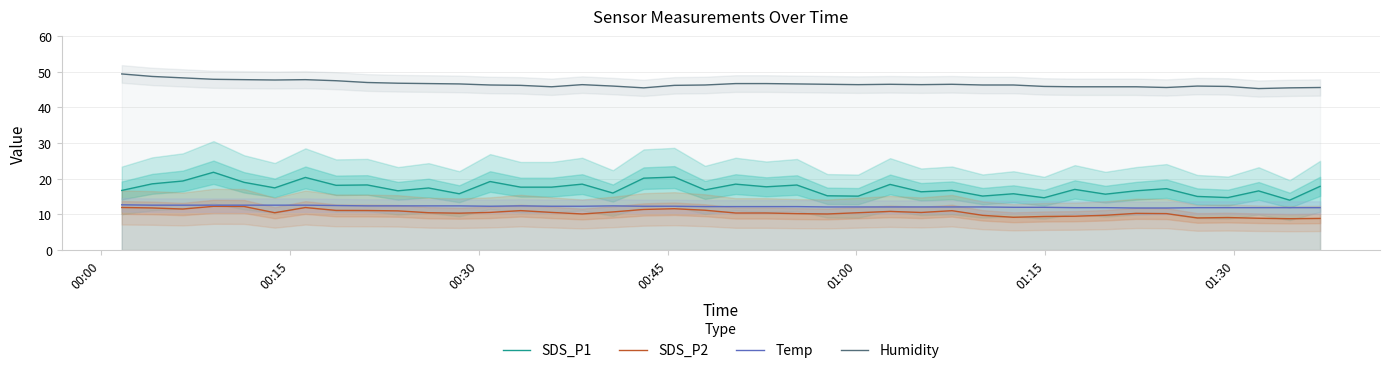

True or false: Temp and Humidity intersect in this chart.

False